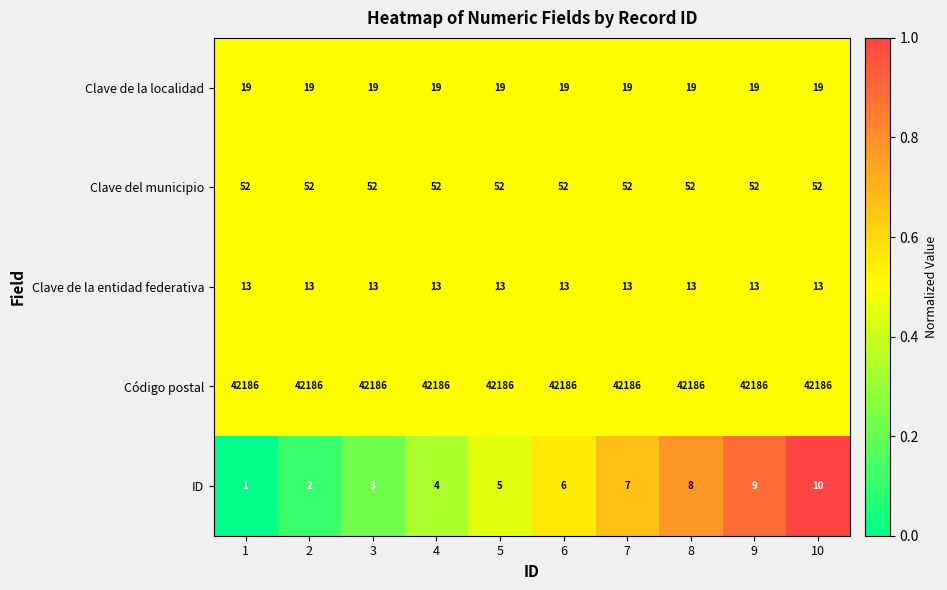

The Clave de la entidad federativa series shows 22 at 5. True or false?

False